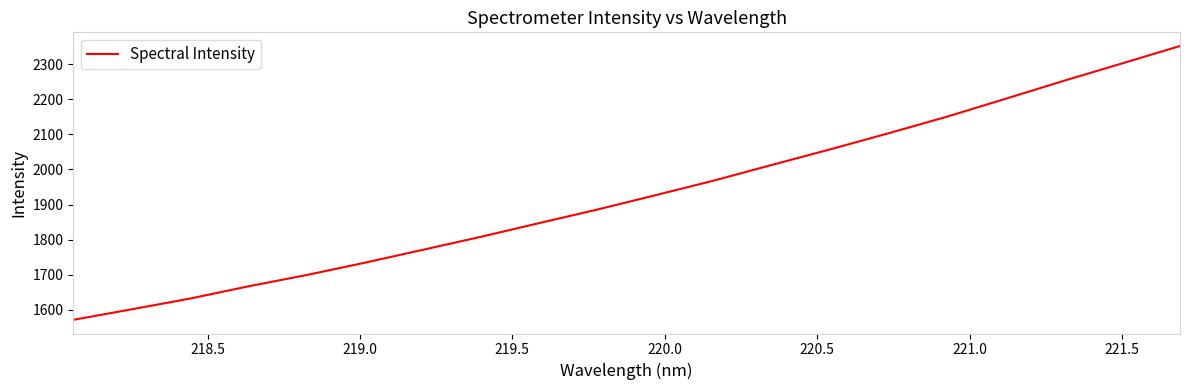

Count the number of values greater than 1926.

10